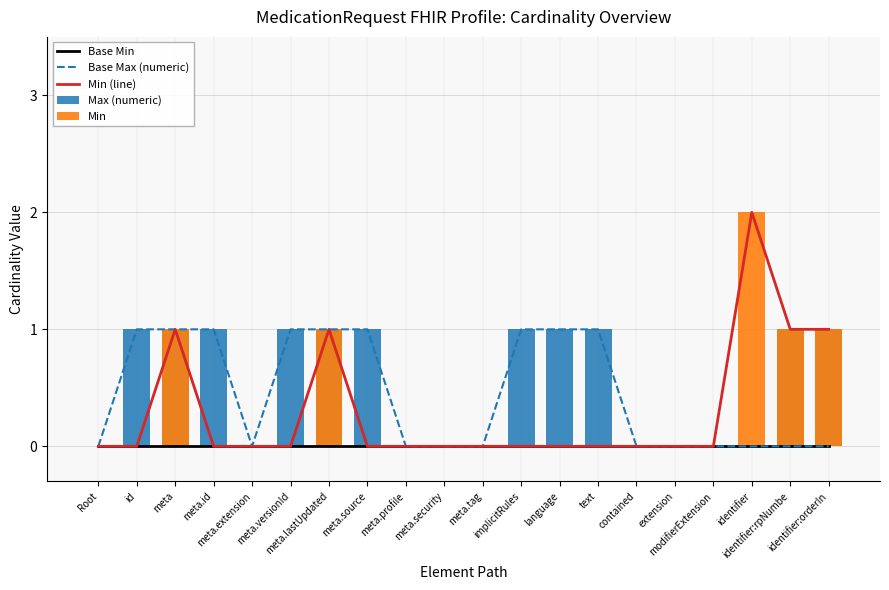

How many distinct data groups are displayed?

5